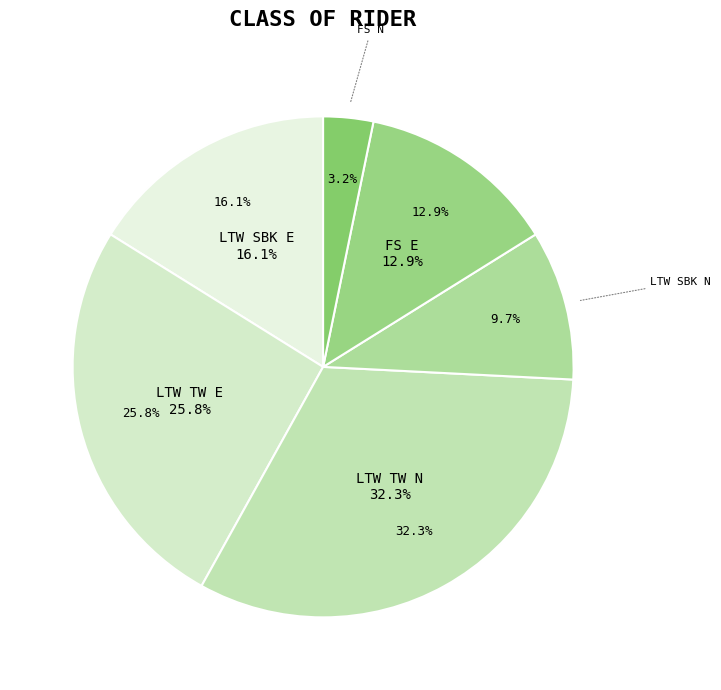

What is the change in value from LTW SBK E to FS E?

-1